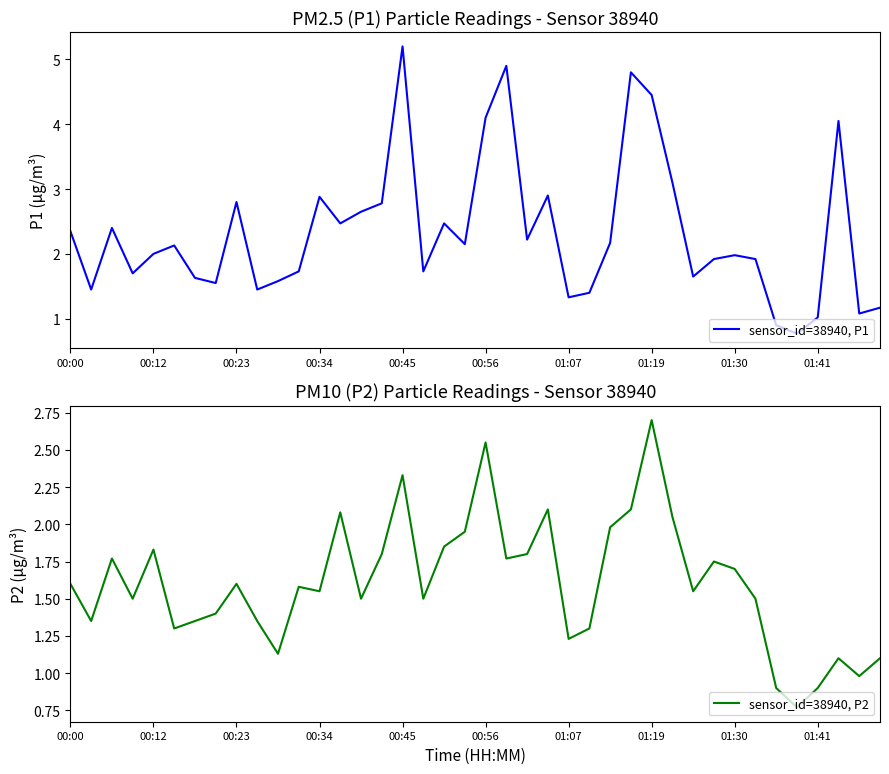

What is the approximate value of sensor_id=38940, P2 at 13?

2.1